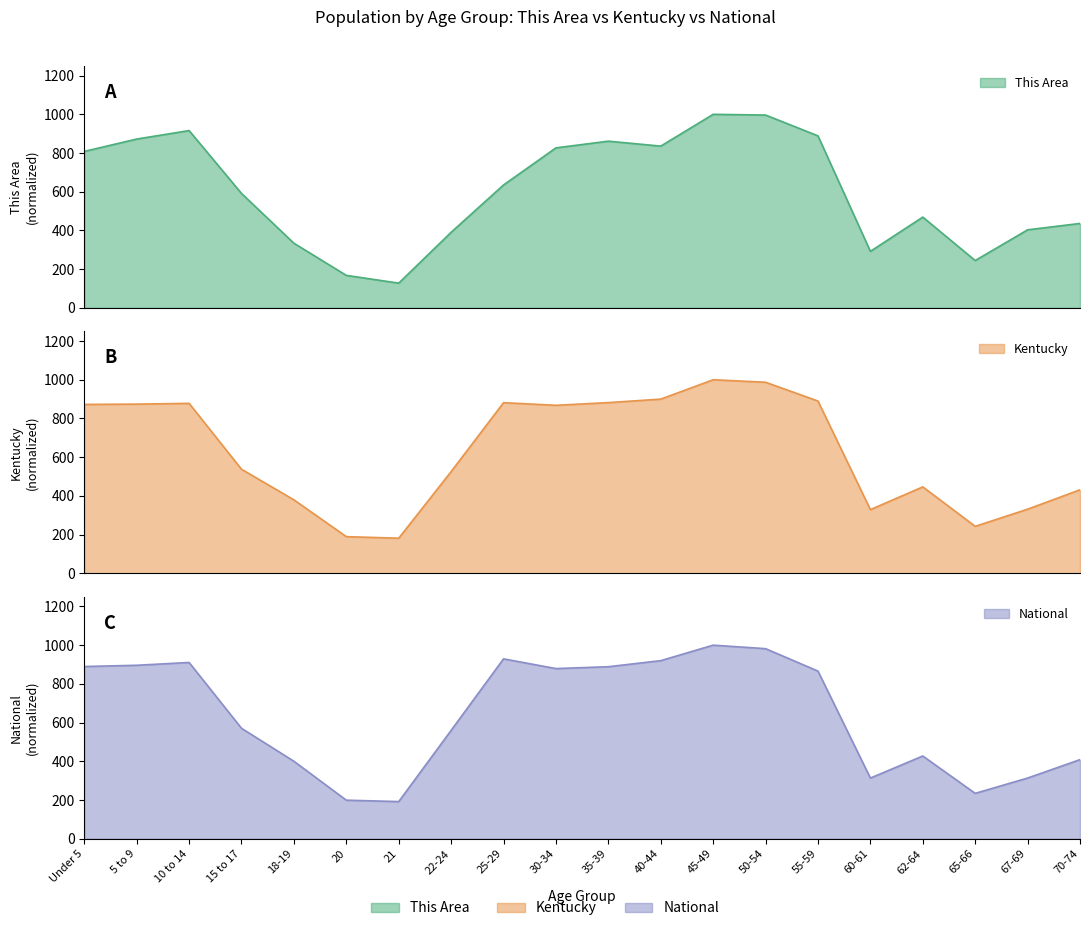

How many interior local peaks does the Kentucky series have?

4